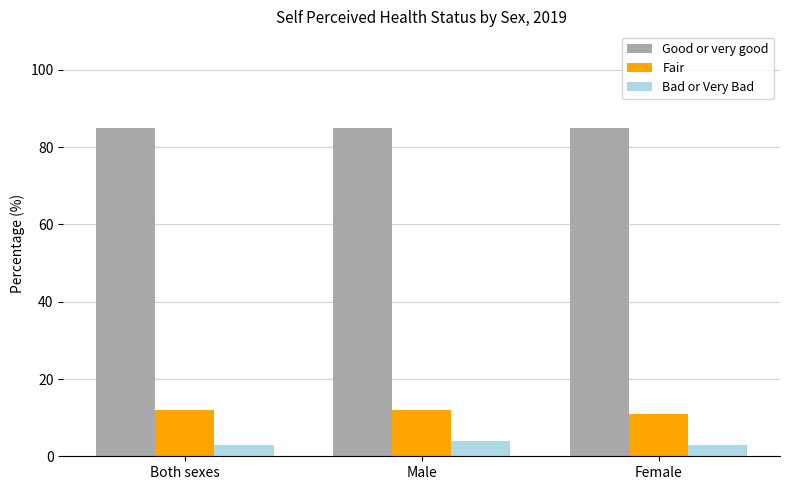

True or false: Good or very good has a value of 85 at Female.

True